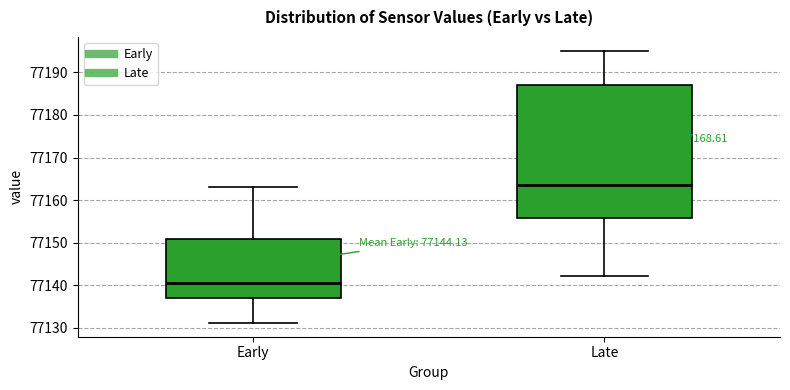

Where is the lower edge of the box for Early on the y-axis? The values are not printed on the chart, so give them approximately, as read against the axis.

77137